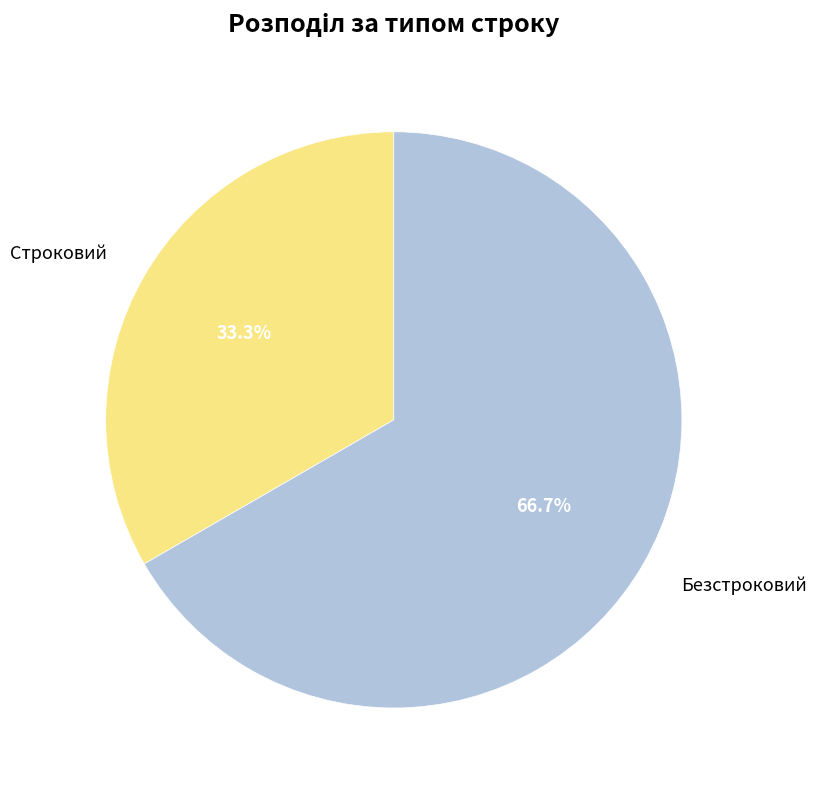

Does Строковий represent more than half of the total?

No